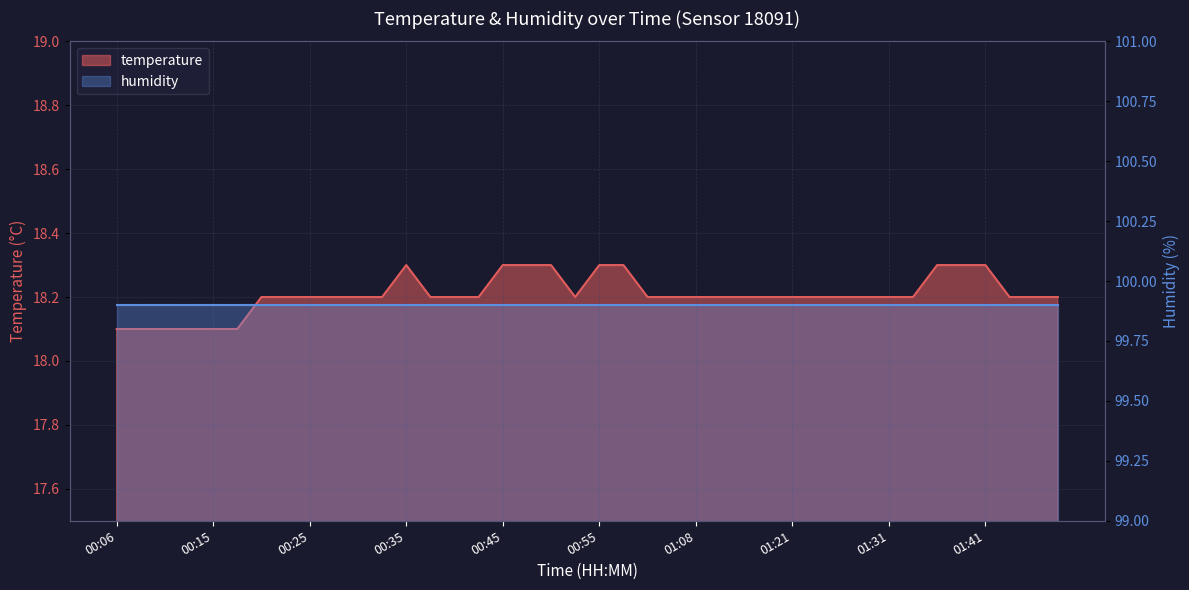

True or false: the data has more than 0 interior local peaks.

True